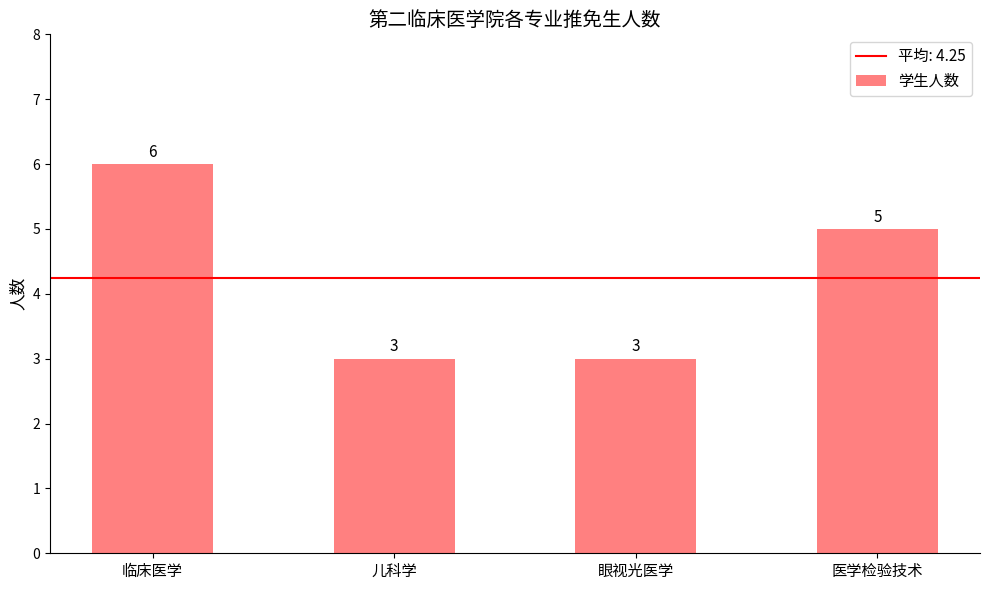

What is the ratio of the value at 临床医学 to the value at 眼视光医学?

2.0